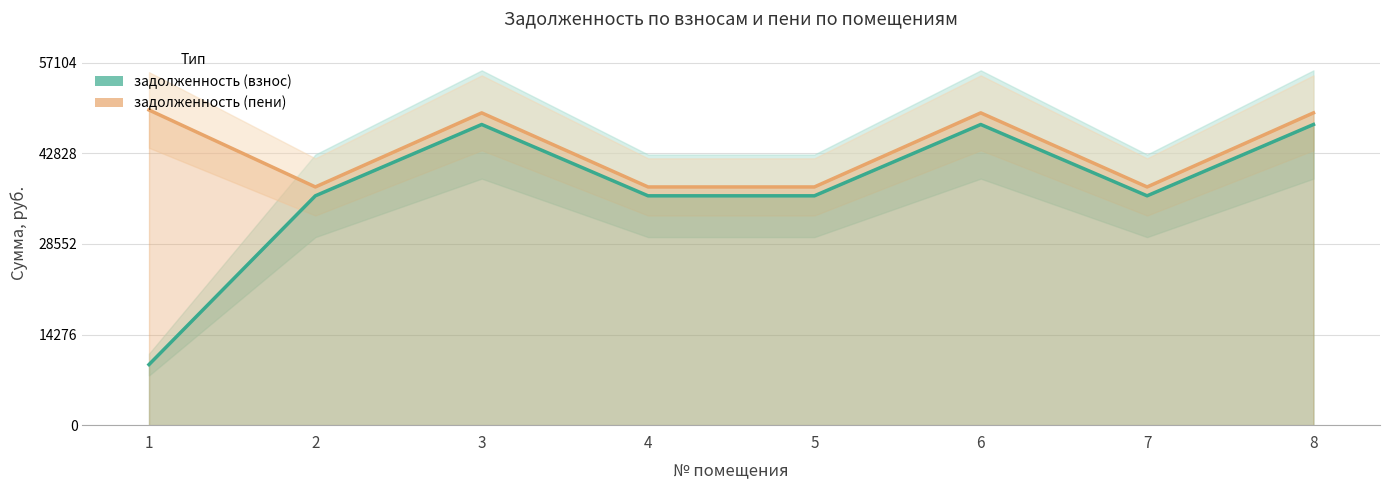

True or false: задолженность (пени) and задолженность (взнос) cross at least once.

False